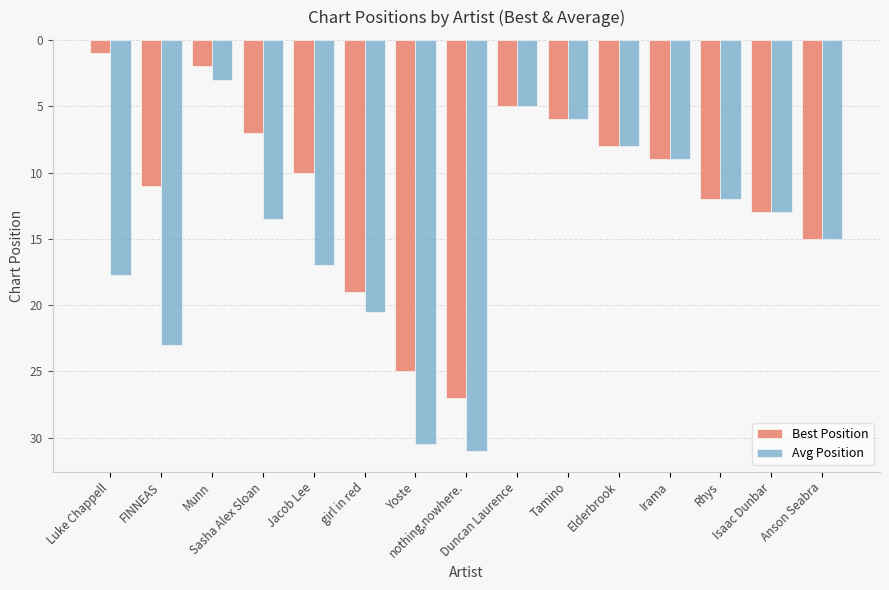

At how many categories does at least one series exceed 22?

3